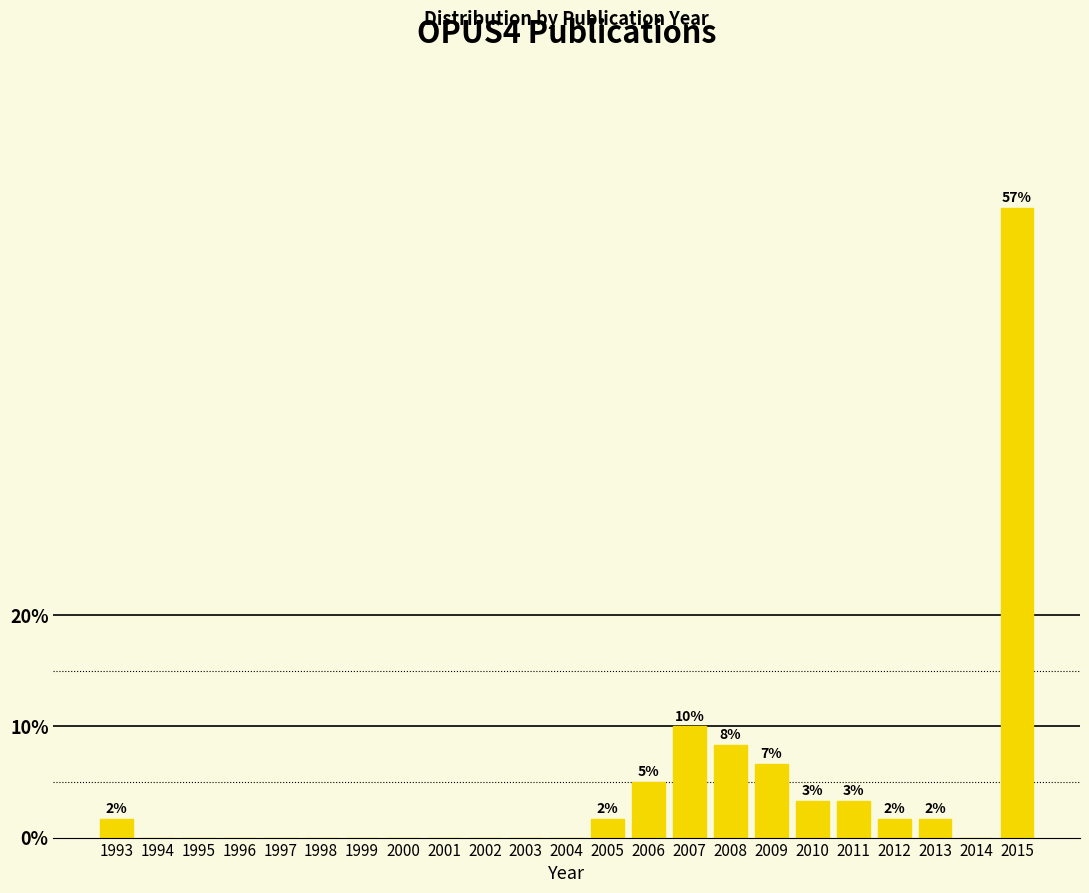

Reading left to right, transcribe all the data shown in this chart.

1993=1.7	1994=0.0	1995=0.0	1996=0.0	1997=0.0	1998=0.0	1999=0.0	2000=0.0	2001=0.0	2002=0.0	2003=0.0	2004=0.0	2005=1.7	2006=5.0	2007=10.0	2008=8.3	2009=6.7	2010=3.3	2011=3.3	2012=1.7	2013=1.7	2014=0.0	2015=56.7